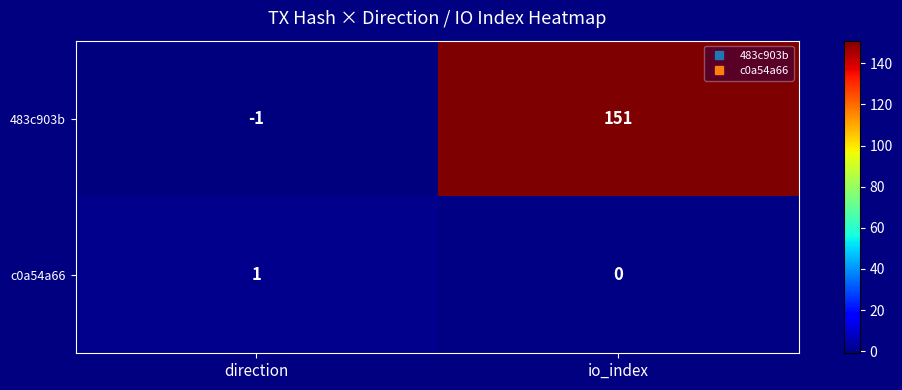

At io_index, list the series in order from smallest to largest.

c0a54a66, 483c903b